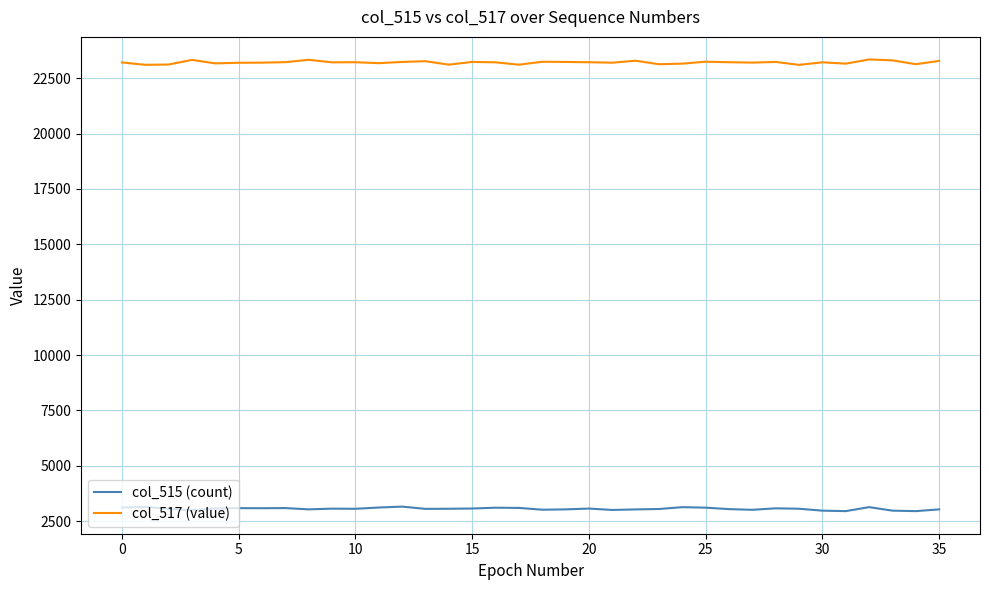

Which series has the largest total across all categories?

col_517 (value)